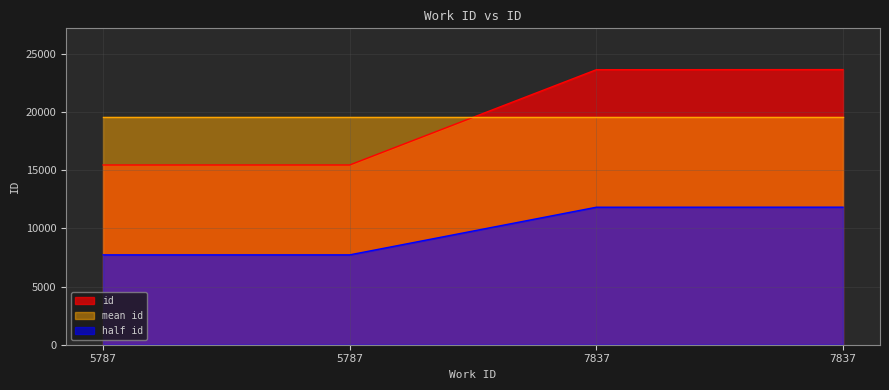

List the labels in order of value, smallest first.

5787, 5787, 7837, 7837